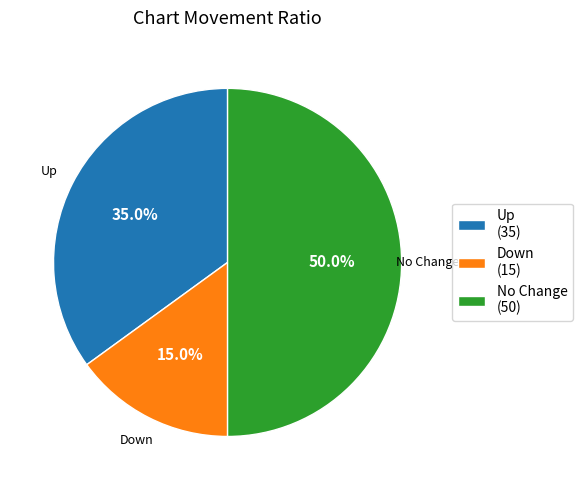

How much of the chart is everything except Down?

85.0%